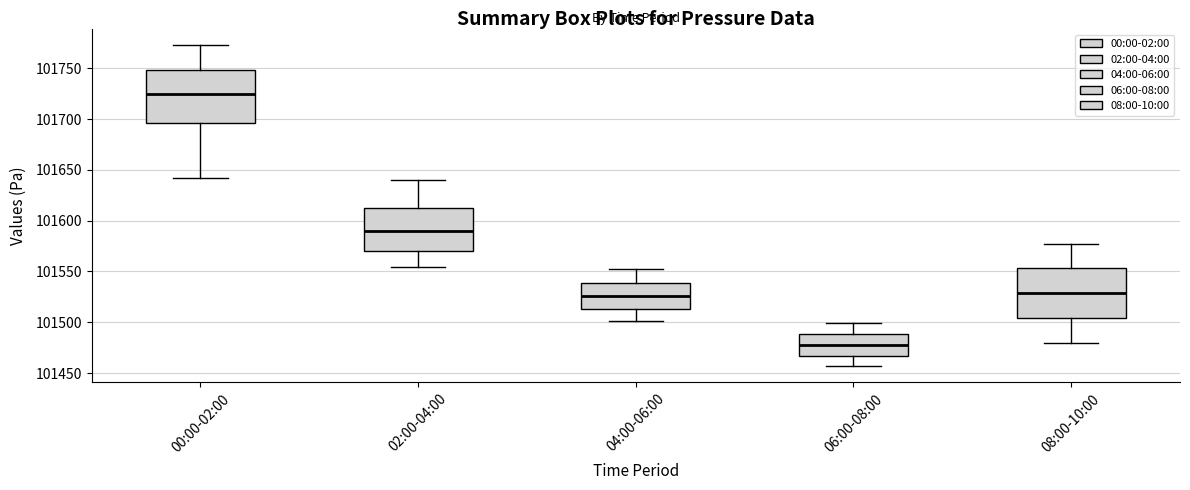

Reading left to right, read every box against the y-axis: the position of its median line, the range the box covers, and the ends of its whiskers. The values are not printed on the chart, so give them approximately, as read against the axis.

00:00-02:00: median 101725, box 101695 to 101750, whiskers 101640 to 101775
02:00-04:00: median 101590, box 101570 to 101615, whiskers 101555 to 101640
04:00-06:00: median 101525, box 101515 to 101540, whiskers 101500 to 101555
06:00-08:00: median 101475, box 101465 to 101490, whiskers 101455 to 101500
08:00-10:00: median 101530, box 101505 to 101555, whiskers 101480 to 101580